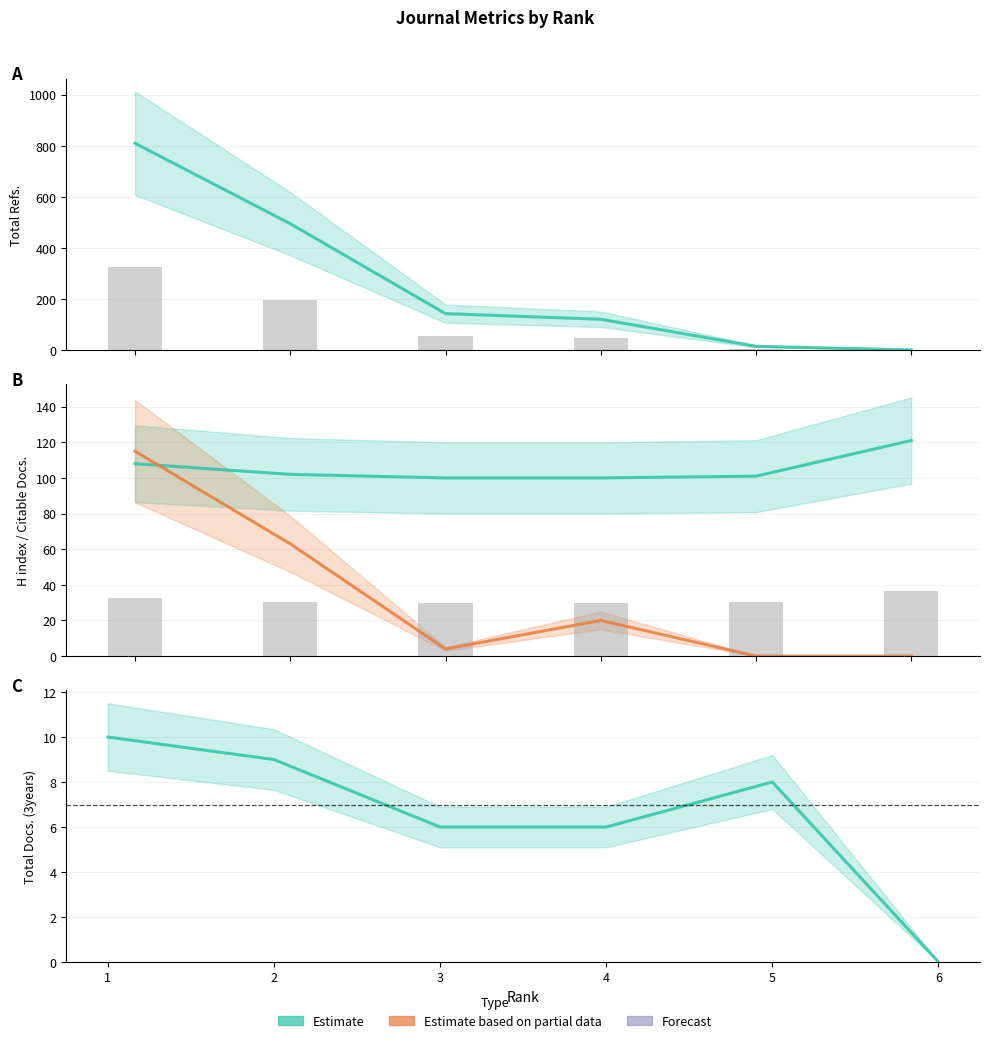

The H index line series shows 101 at 5. True or false?

True